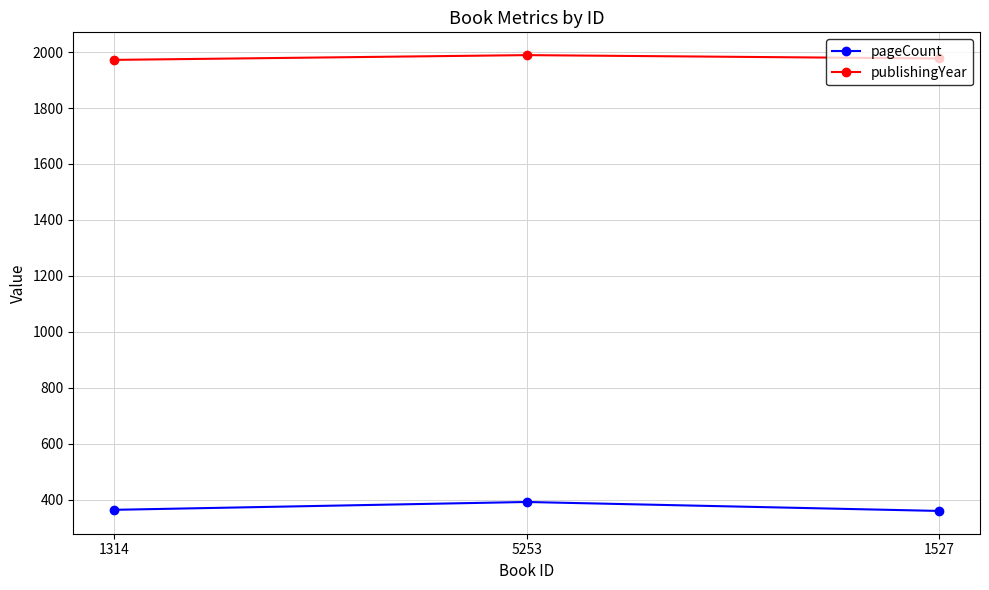

What are all the series names shown in the legend?

pageCount, publishingYear